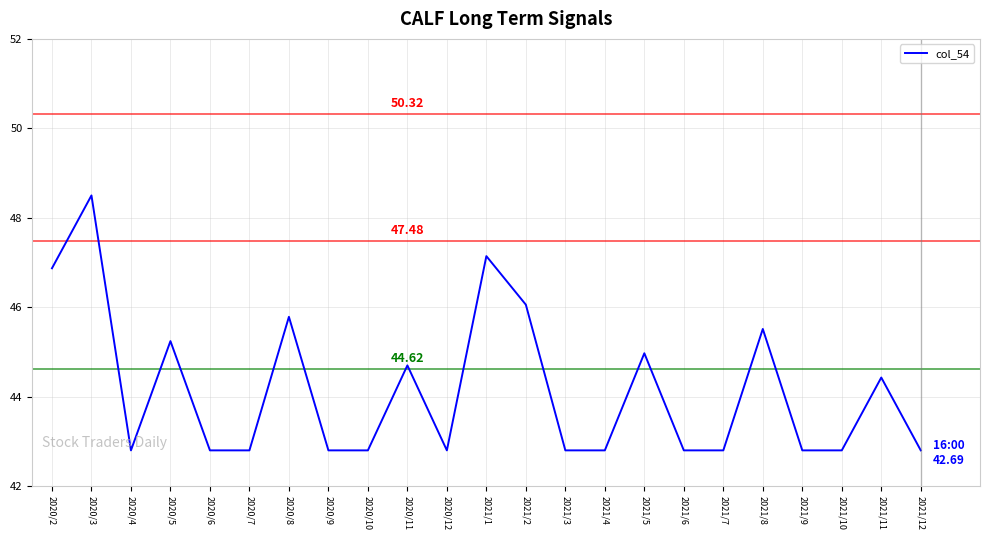

What is the sum of the values at 2021/7 and 2021/2?

88.9